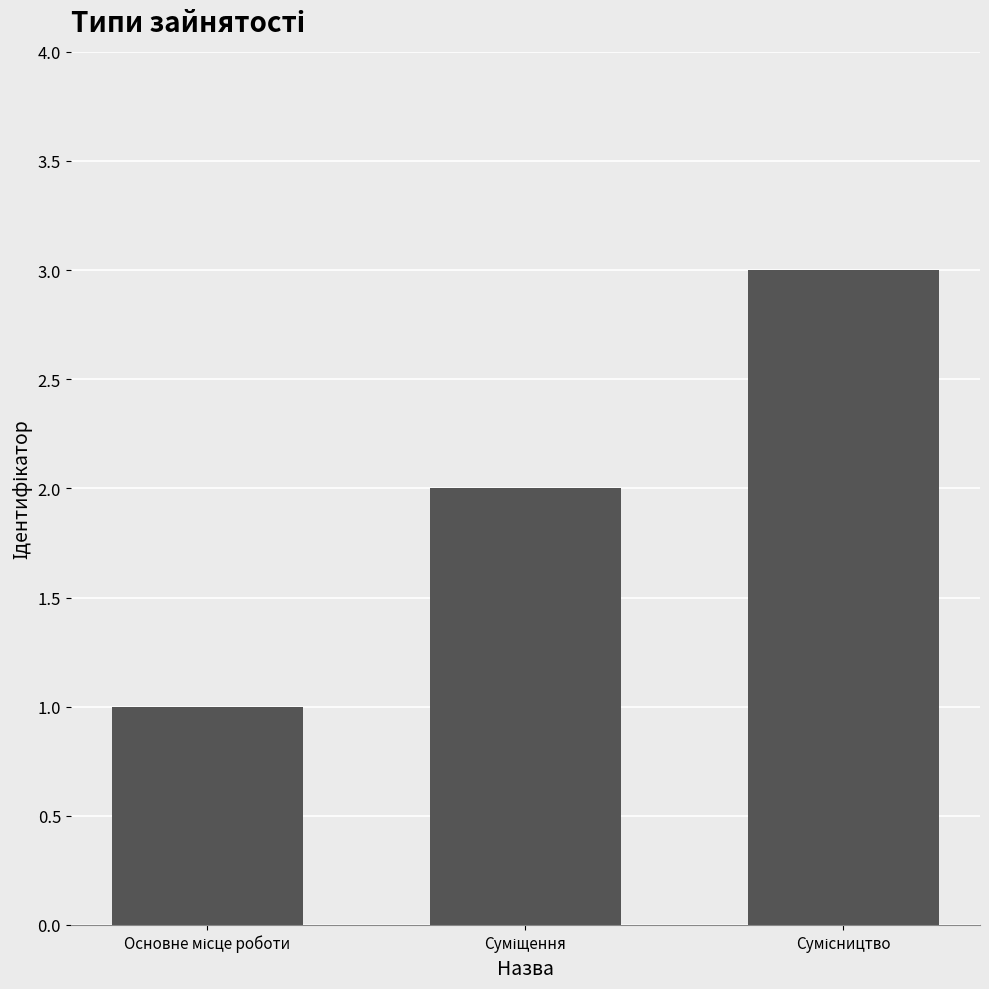

What is the sum of all values?

6